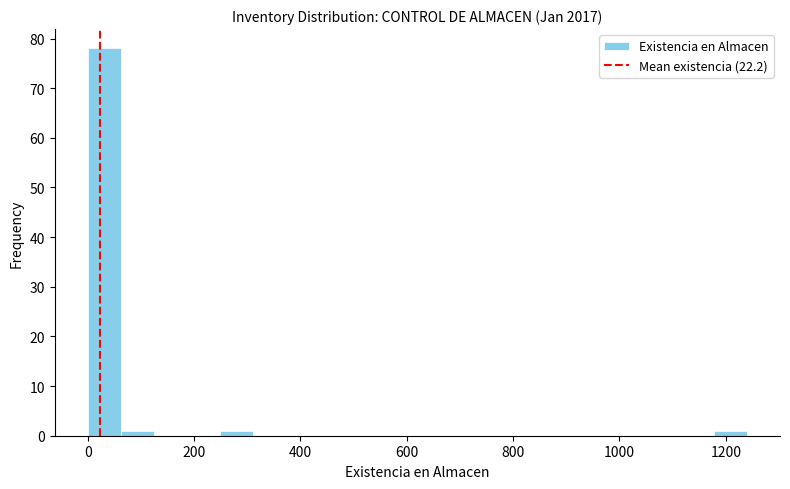

Around what value on the x-axis is the tallest bar? Give the approximate position of its centre, as read against the axis.

40